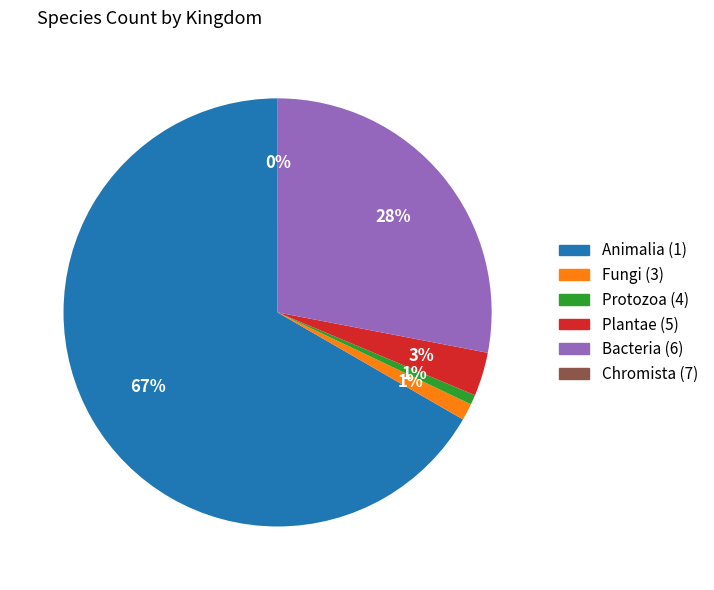

What is the largest slice in the pie chart?

Animalia (1)